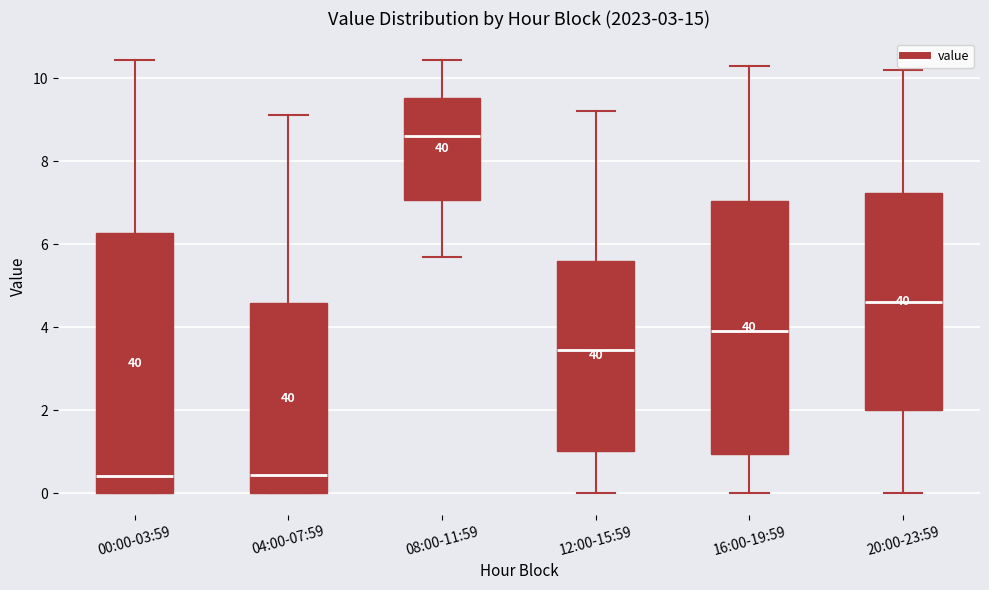

Reading left to right, transcribe this box plot: for each box, give where its median line is, the range the box spans, and where its two whiskers end, as read against the y-axis. The values are not printed on the chart, so give them approximately, as read against the axis.

00:00-03:59: median 0.4, box 0.0 to 6.2, whiskers 0.0 to 10.4
04:00-07:59: median 0.4, box 0.0 to 4.6, whiskers 0.0 to 9.2
08:00-11:59: median 8.6, box 7.0 to 9.6, whiskers 5.8 to 10.4
12:00-15:59: median 3.4, box 1.0 to 5.6, whiskers 0.0 to 9.2
16:00-19:59: median 4.0, box 1.0 to 7.0, whiskers 0.0 to 10.4
20:00-23:59: median 4.6, box 2.0 to 7.2, whiskers 0.0 to 10.2